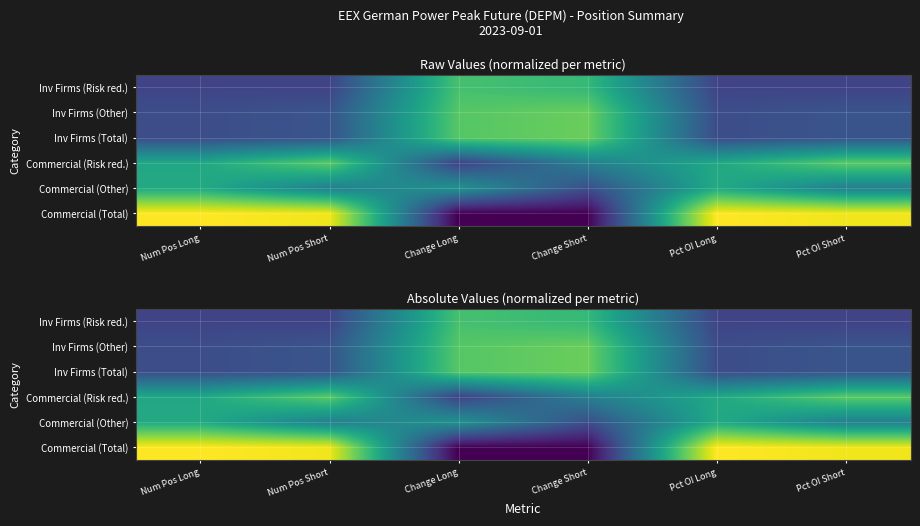

The value of Commercial (Total) at Num Pos Short is 1.7. True or false?

True